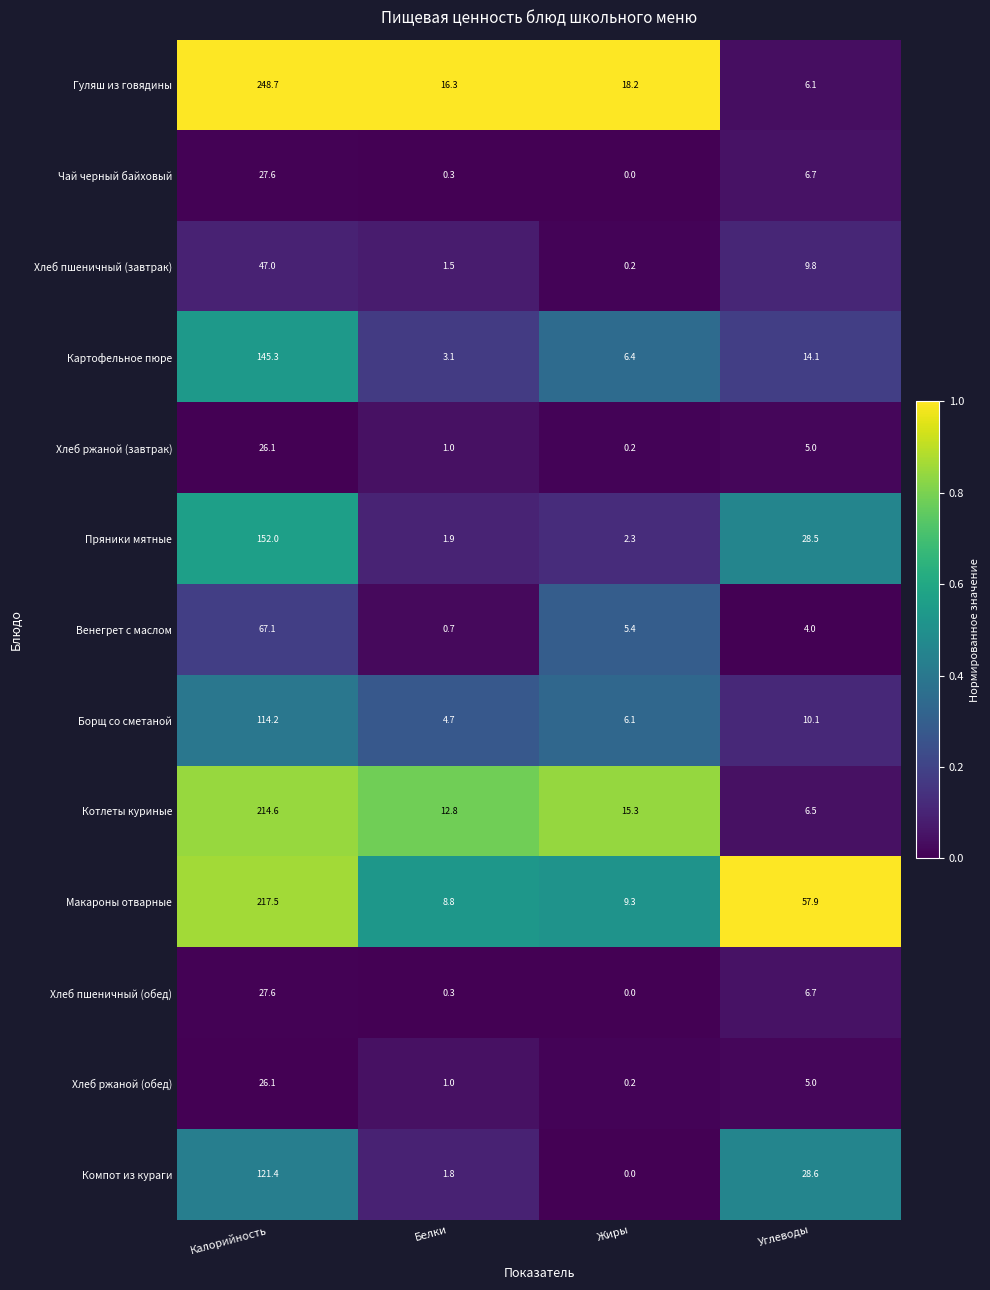

The value of Хлеб ржаной (обед) at Белки is 0.5. True or false?

False